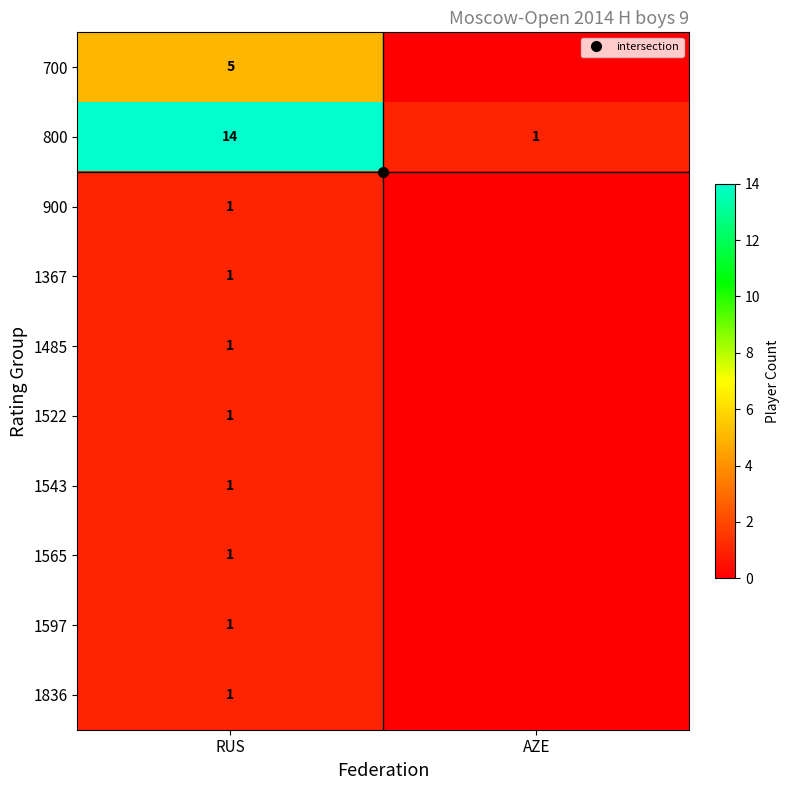

Is the value of 1597 at RUS greater than the value of 1565 at RUS?

No